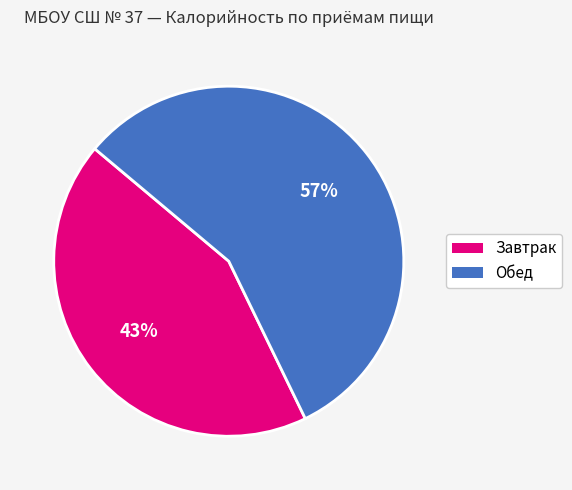

Combined, do Обед and Завтрак account for over 50%?

Yes